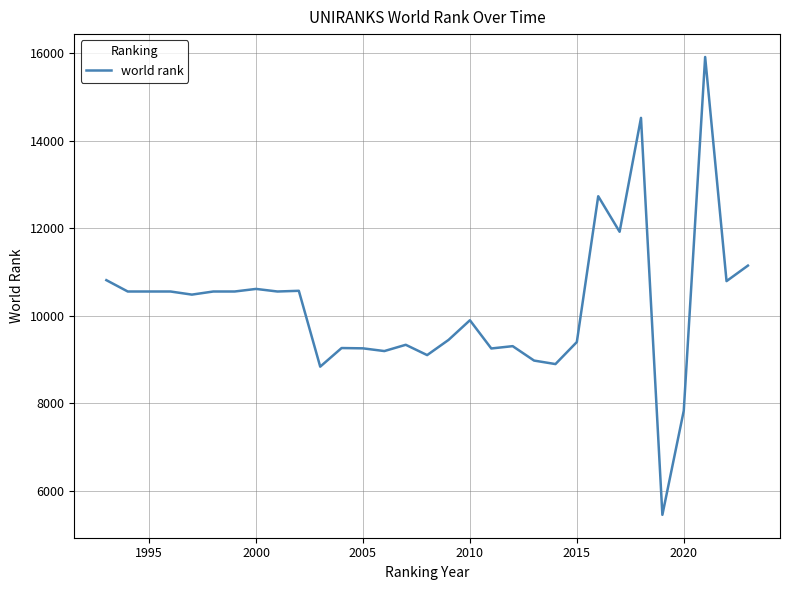

What is the maximum value shown in the chart?

15906